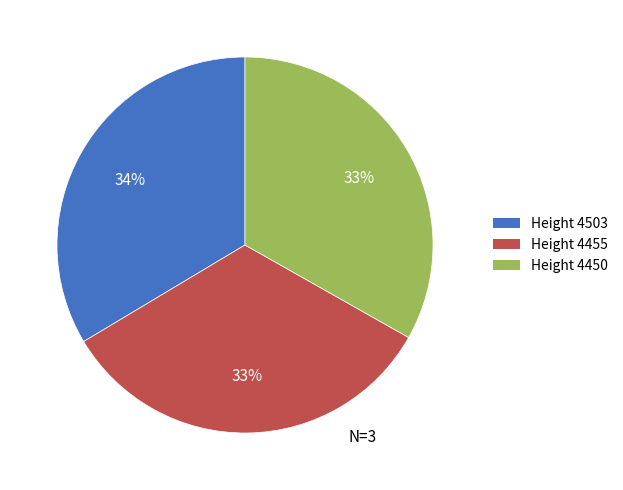

To the nearest percent, what is the average slice percentage?

33%